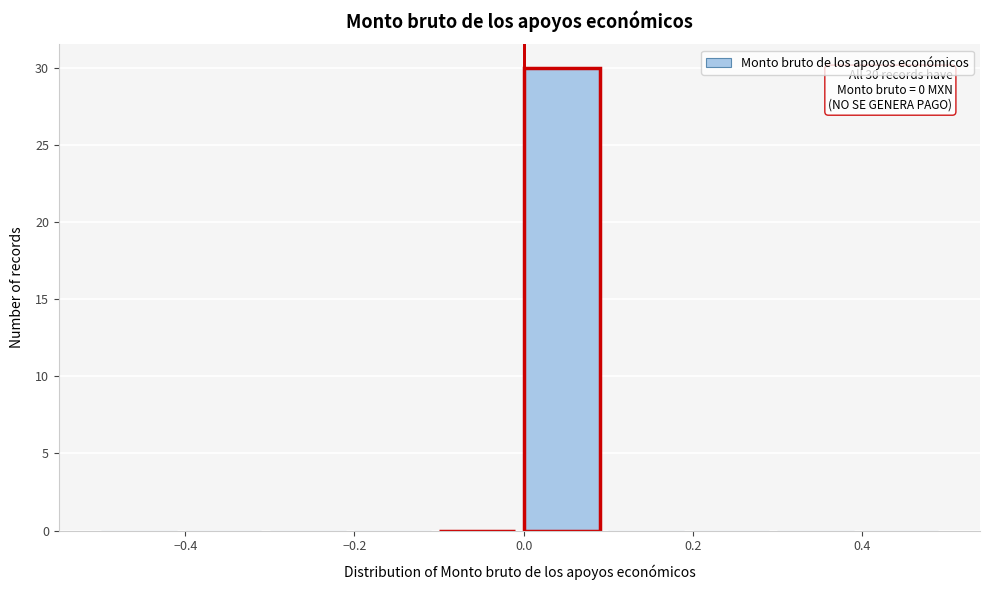

Which range on the x-axis has the tallest bar?

0.0 to 0.1